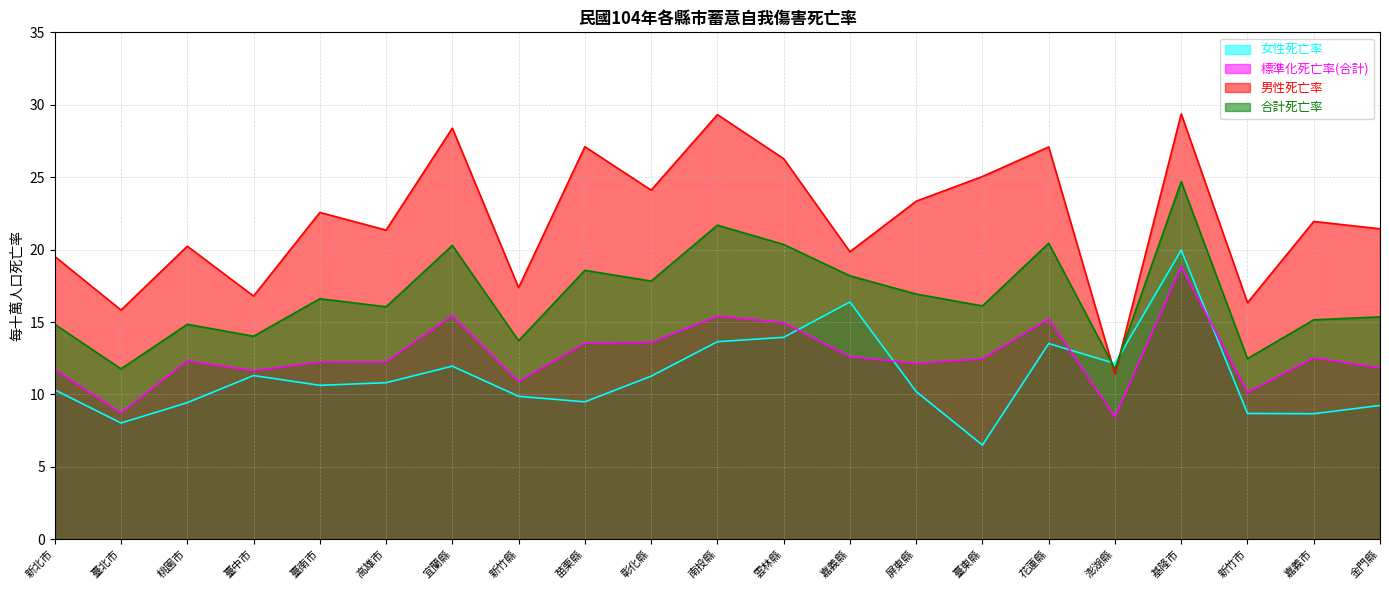

How many data points does each series have?

21